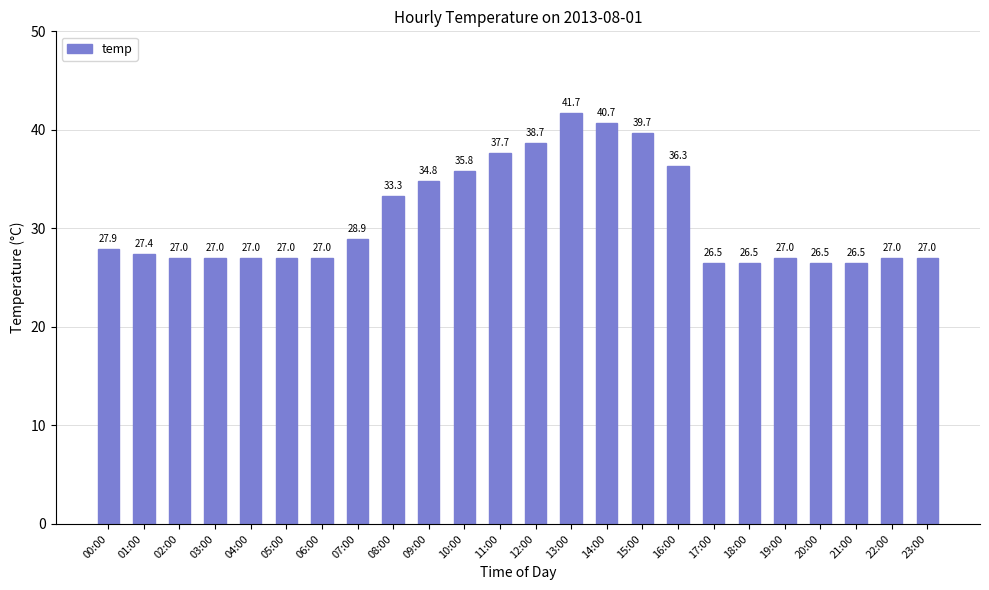

The chart shows a value of 26.5 at 20:00. True or false?

True